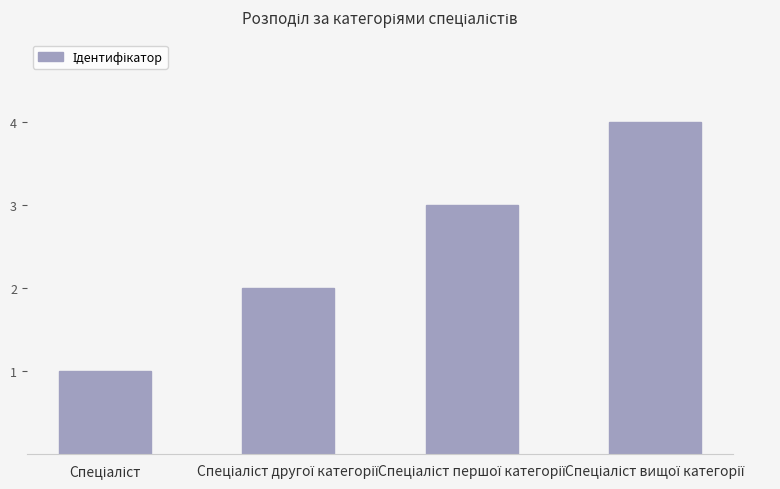

What is the value of the 3rd bar from the left?

3